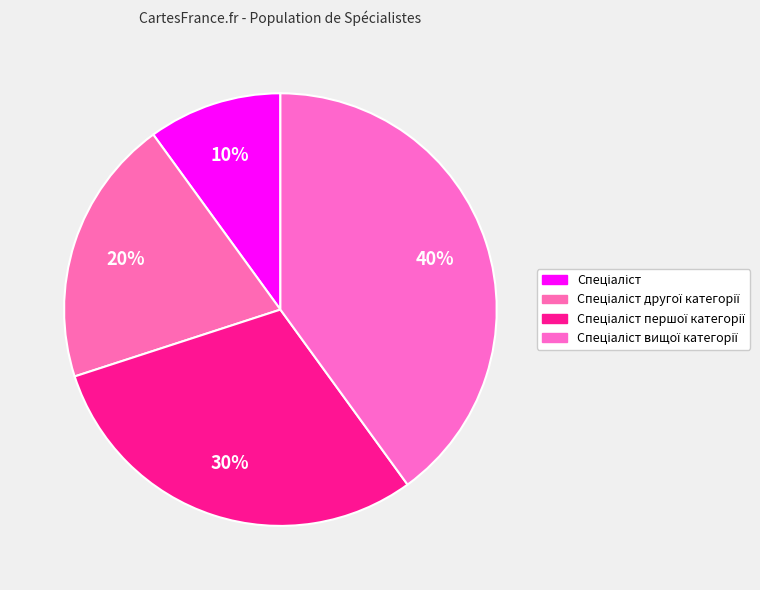

How many slices are in this pie chart?

4